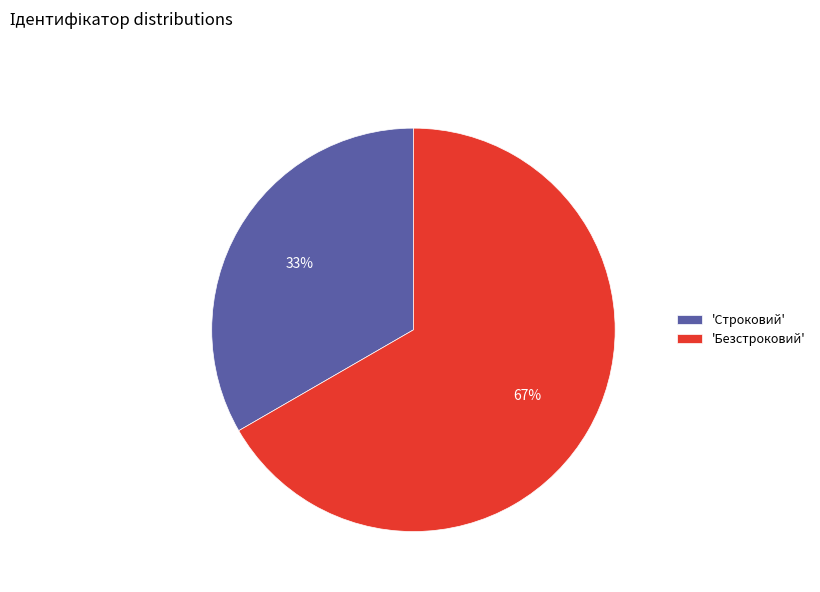

What is the majority slice?

'Безстроковий'